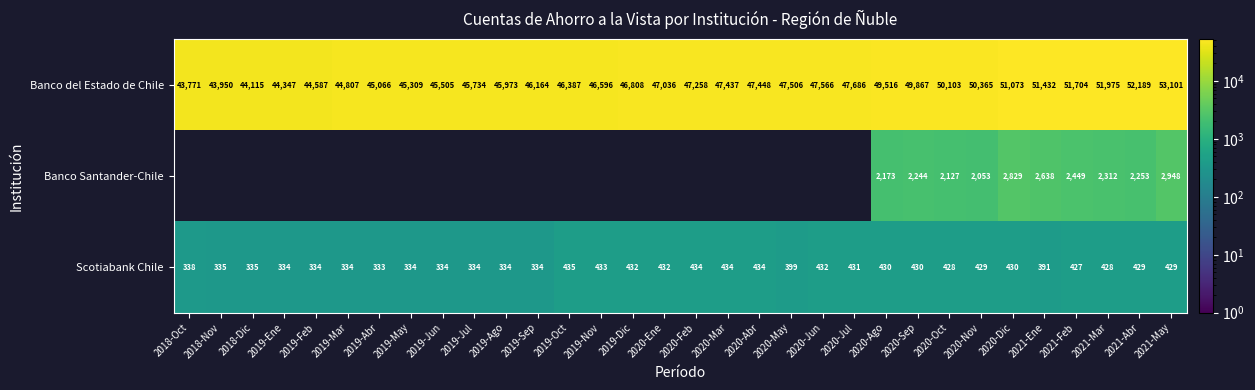

How many values in the Scotiabank Chile series are below 428?

15